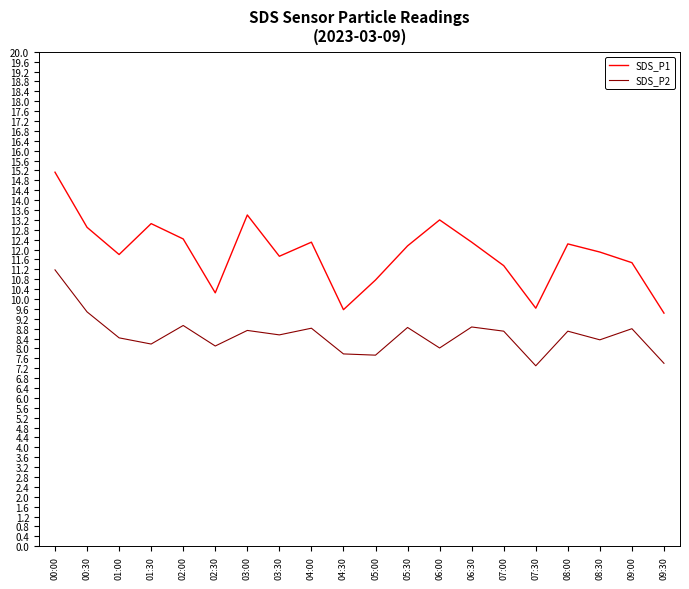

How many interior local peaks does the SDS_P2 series have?

7